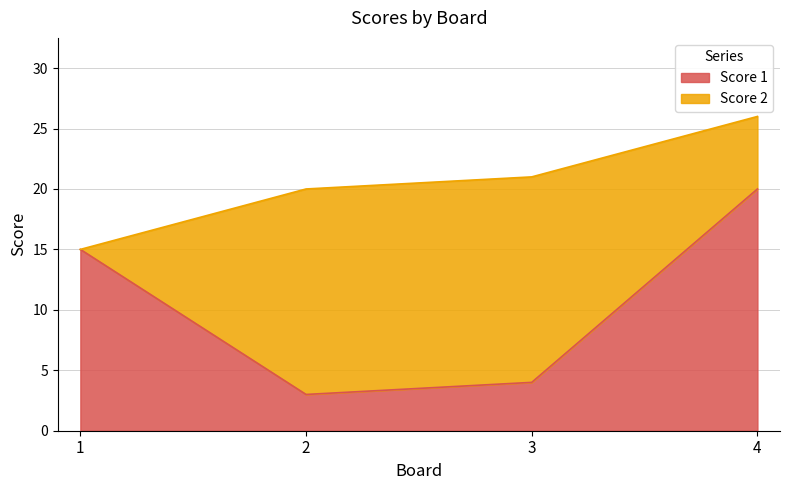

What is the difference between the second highest and minimum values?

12